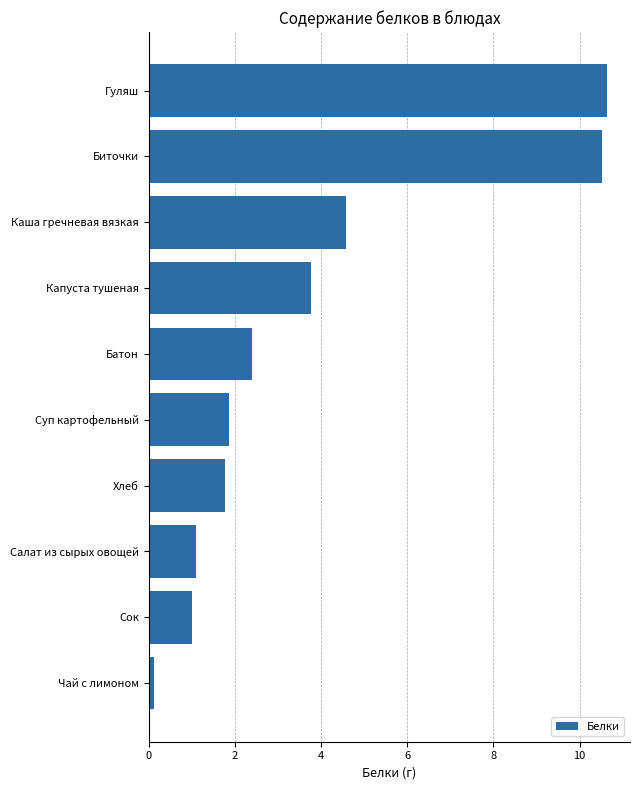

Is it true that the value at Гуляш is 10.6?

True